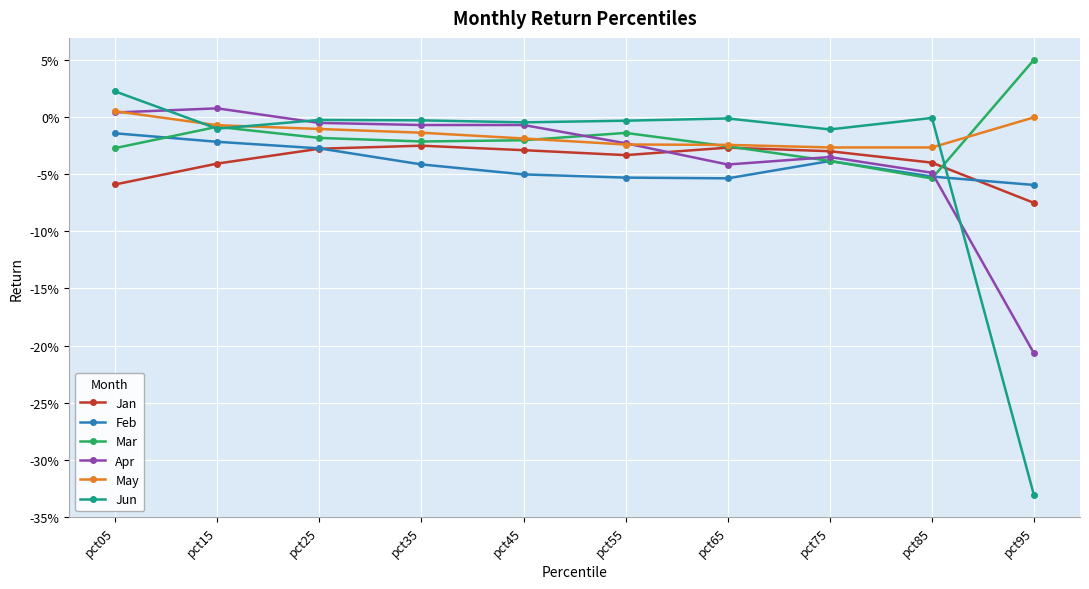

True or false: Feb has more than 2 interior local peaks.

False